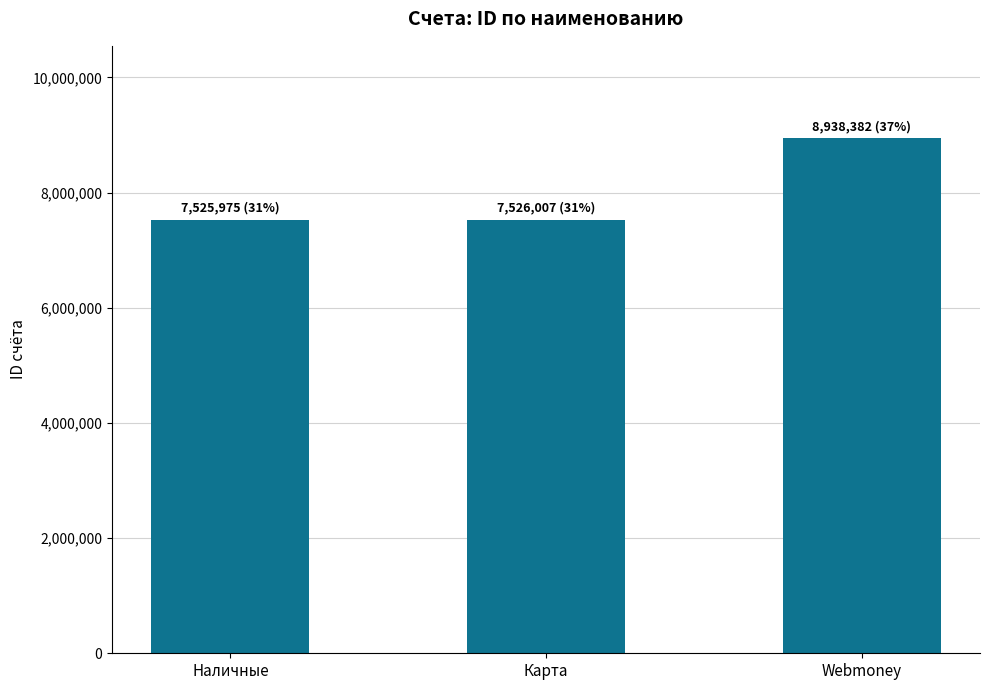

True or false: the data shows 7525975 at Наличные.

True